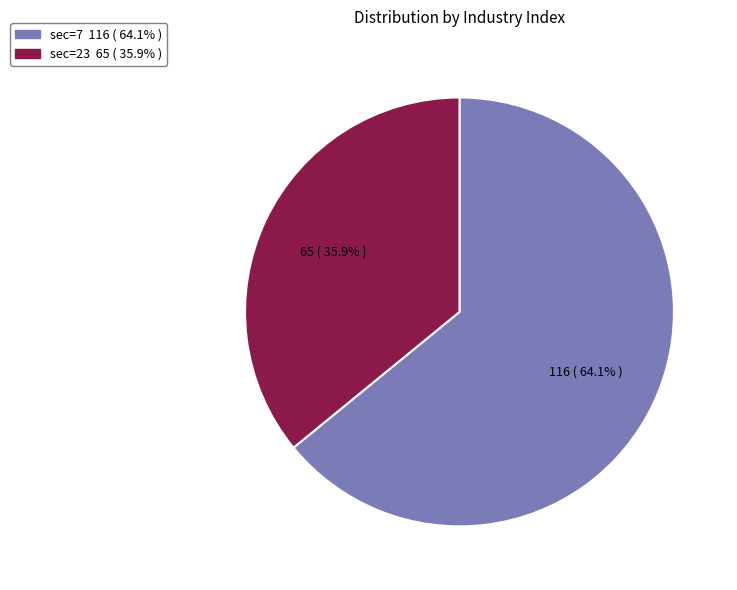

Does any single category account for the majority?

Yes